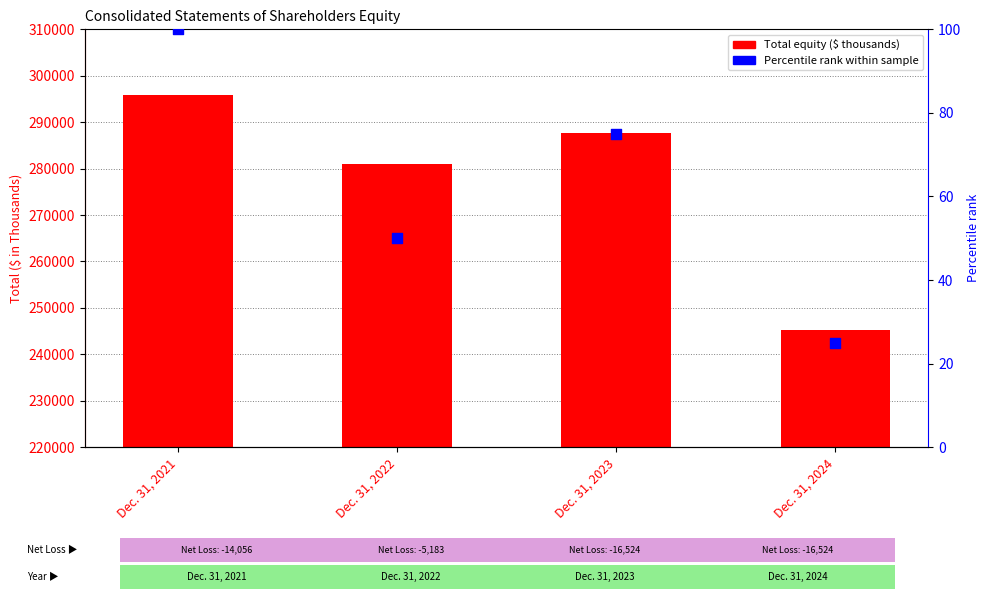

Which series has the largest total across all categories?

Total Shareholders Equity